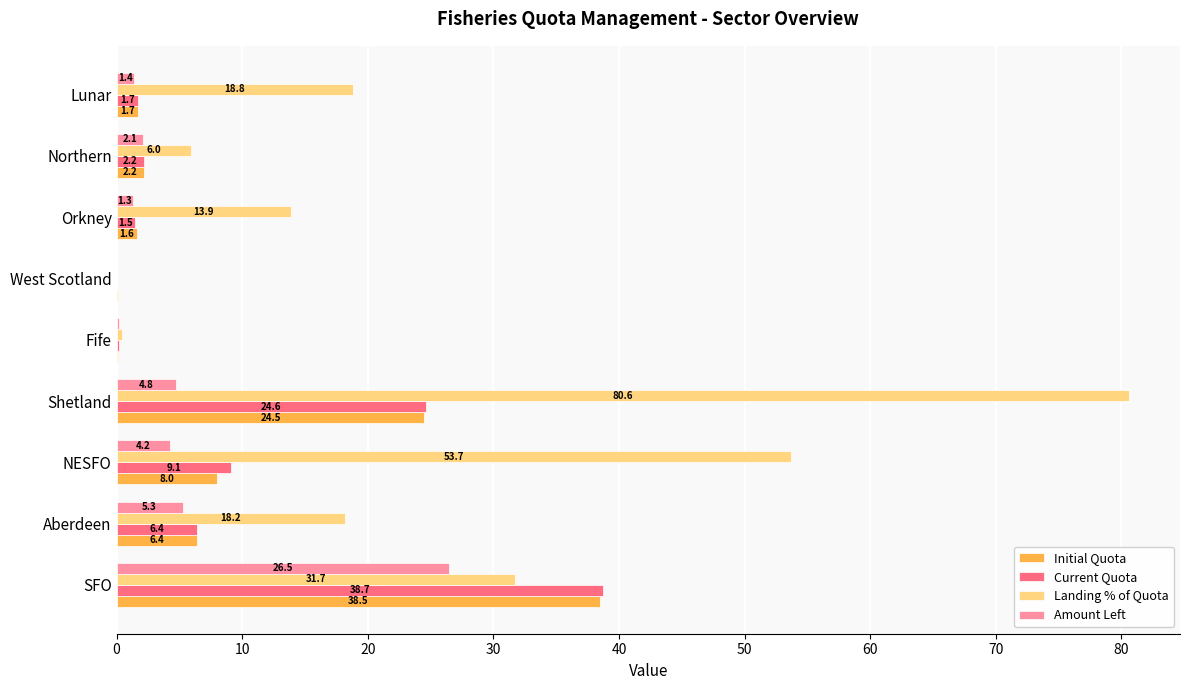

True or false: Initial Quota has a value of 38.5 at SFO.

True